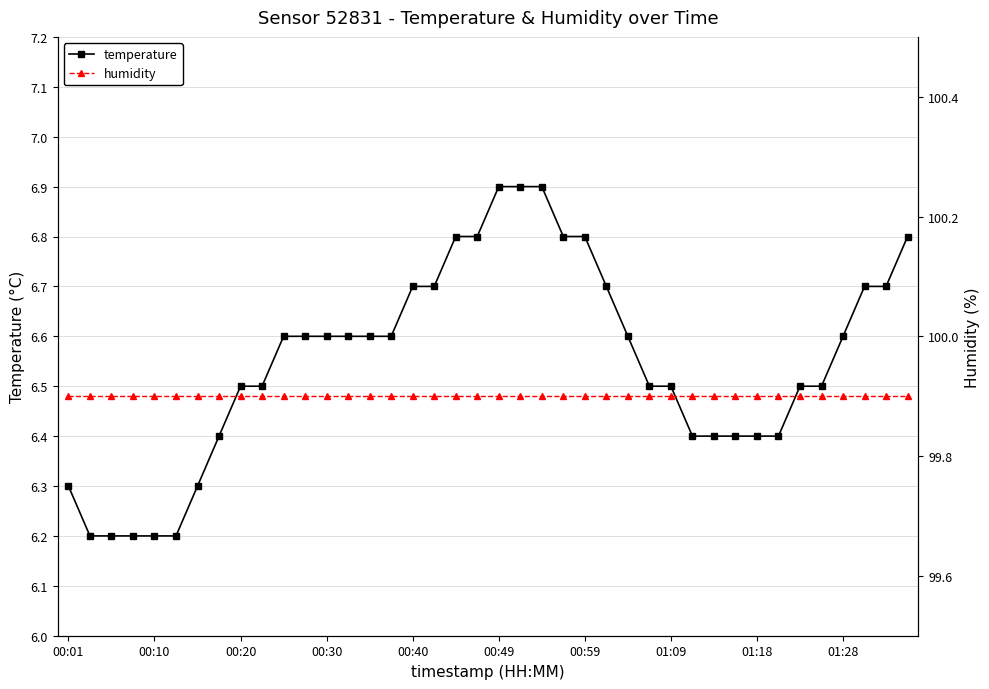

True or false: humidity has more than 1 interior local peaks.

False